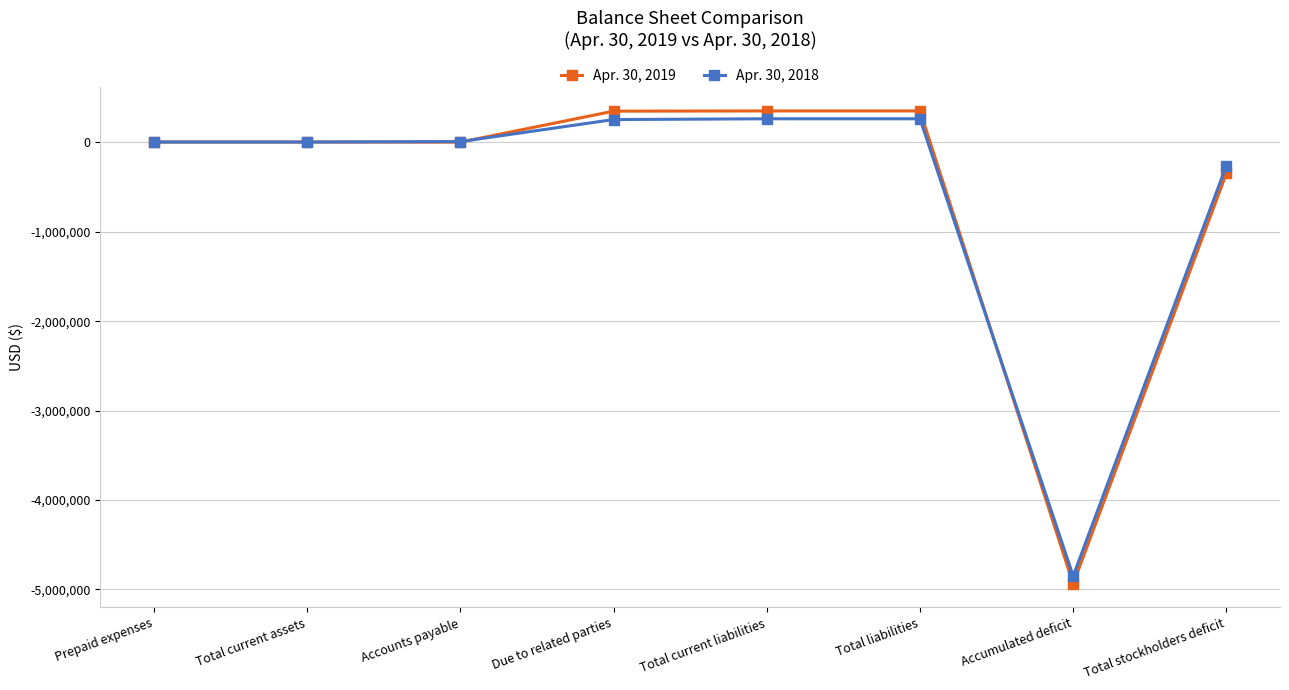

After their last crossing, which series has the higher values: Apr. 30, 2018 or Apr. 30, 2019?

Apr. 30, 2018